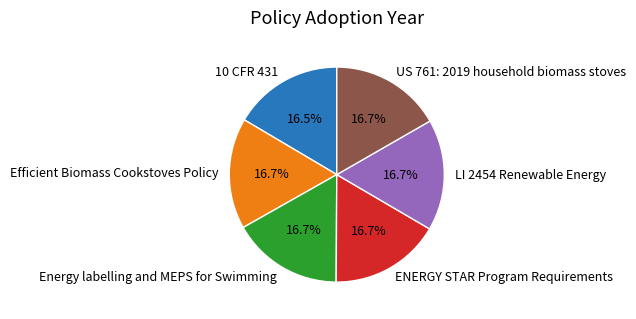

Combined, do LI 2454 Renewable Energy and Efficient Biomass Cookstoves Policy account for over 50%?

No